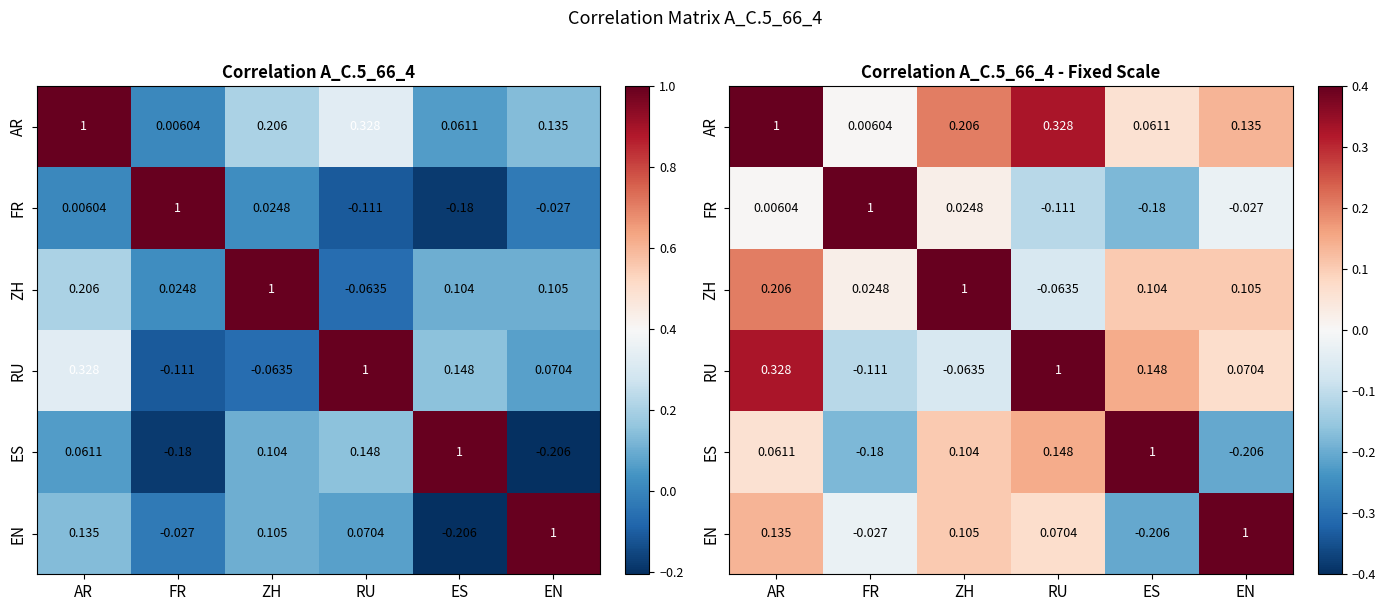

How many positive values does the ES series have?

4